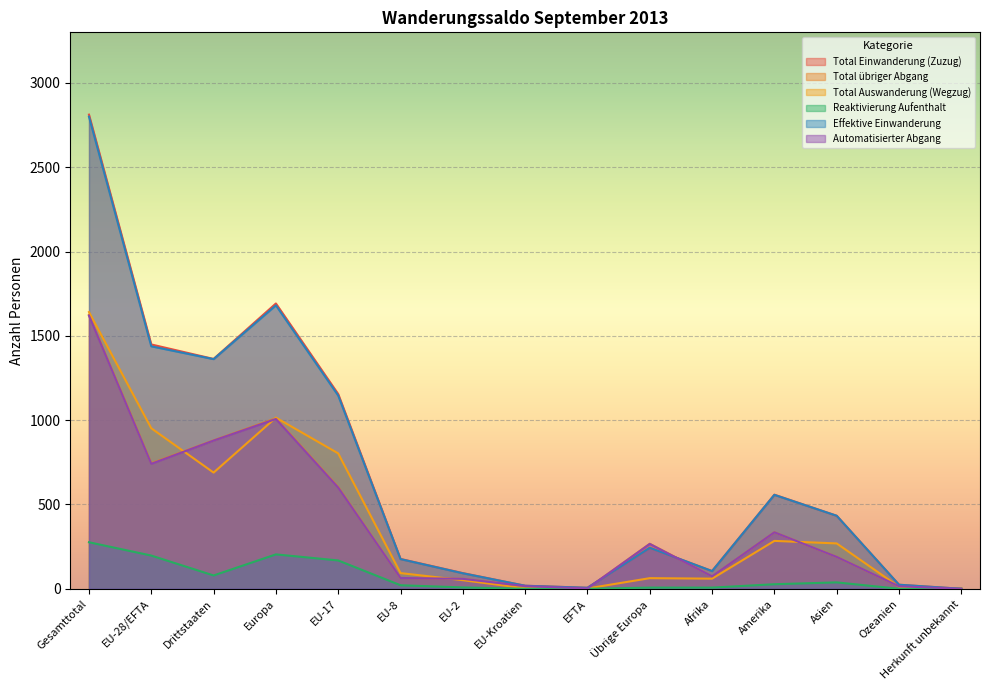

How many series are shown in this chart?

6